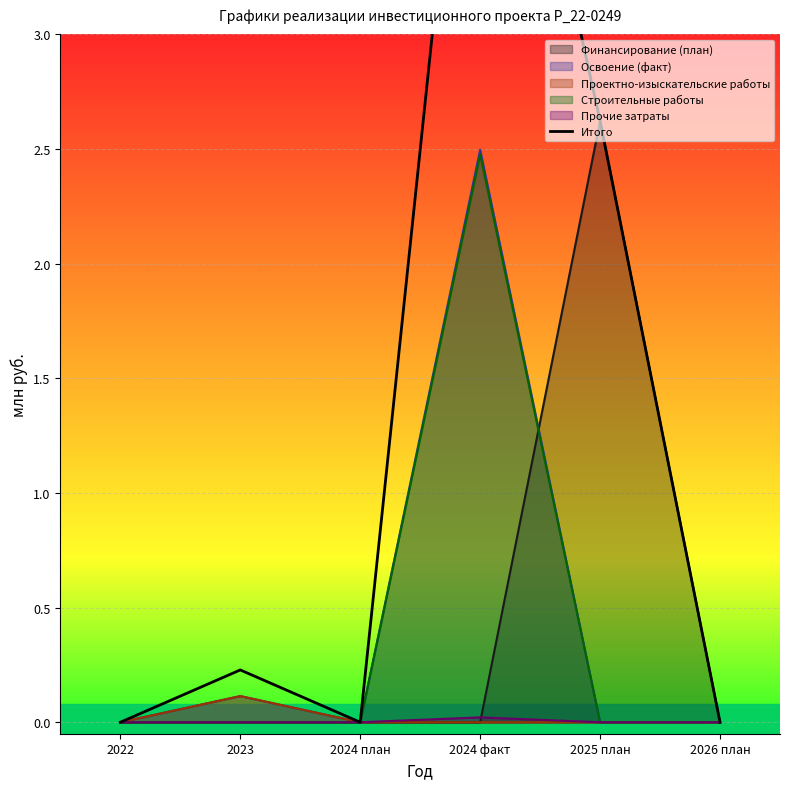

What position from the left is 2025 план?

5